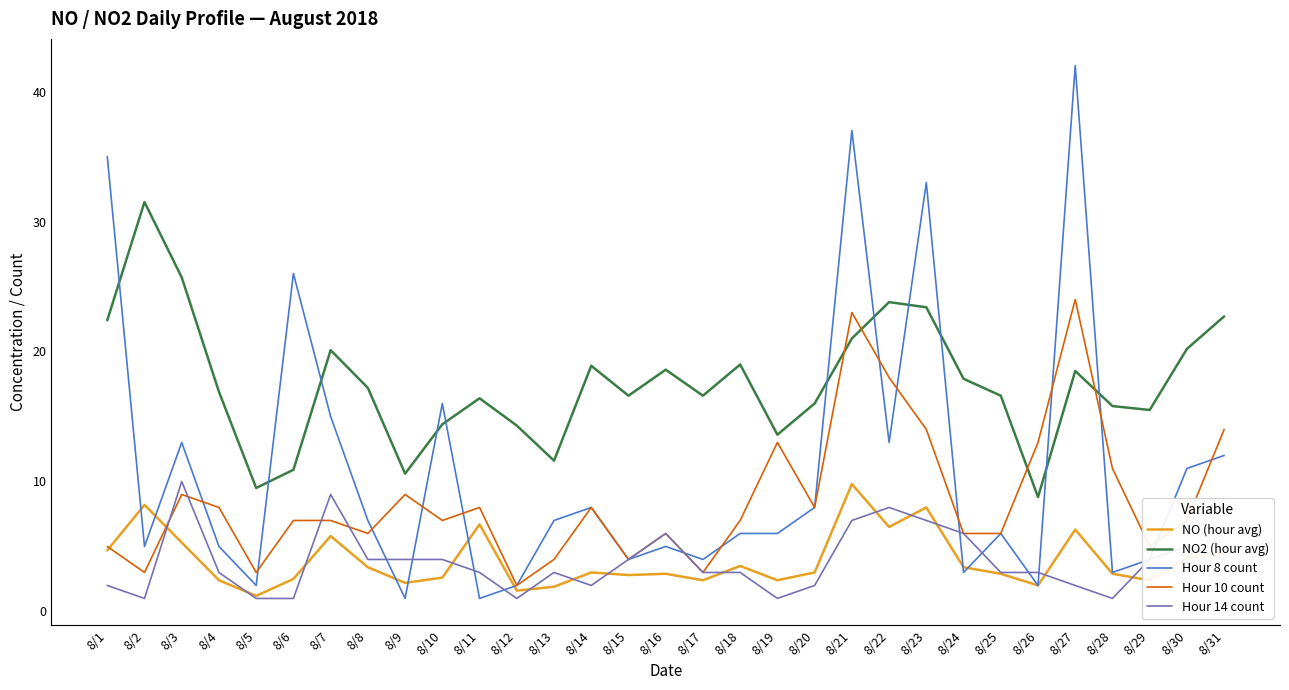

At how many categories does at least one series exceed 34?

3